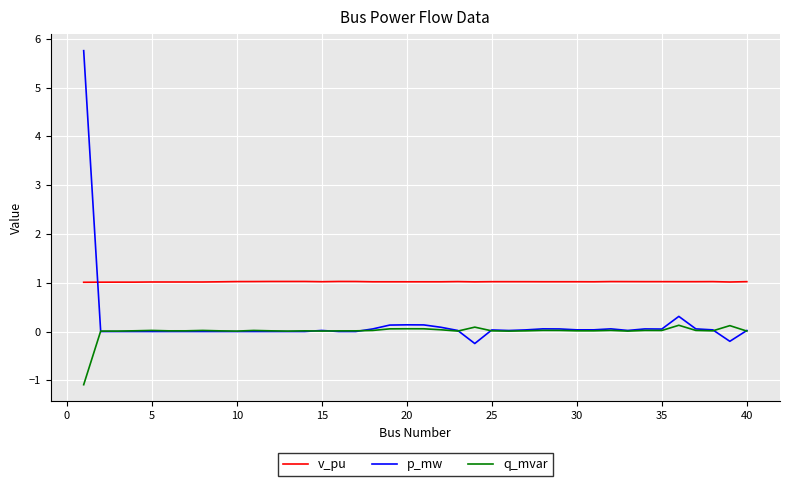

Which series ends up on top after the final intersection of p_mw and v_pu?

v_pu